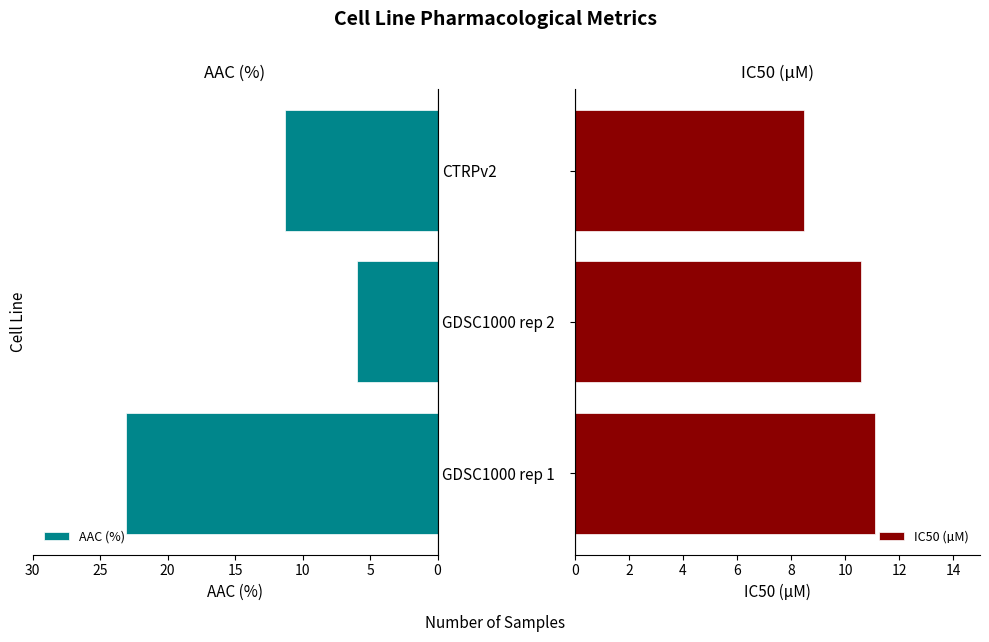

List the series in order of their peak value, lowest first.

IC50 (µM), AAC (%)